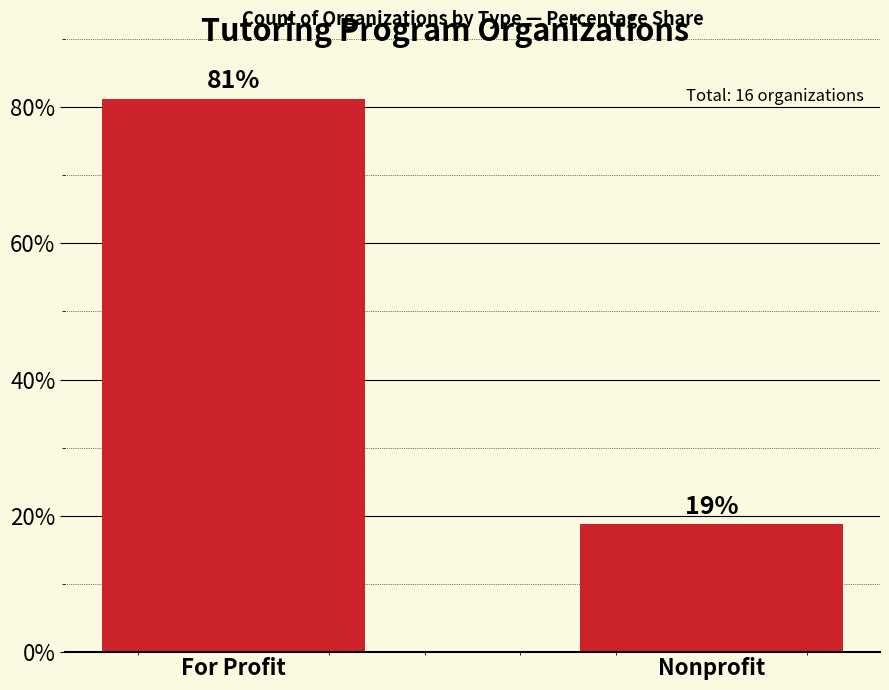

How many values exceed 81?

1